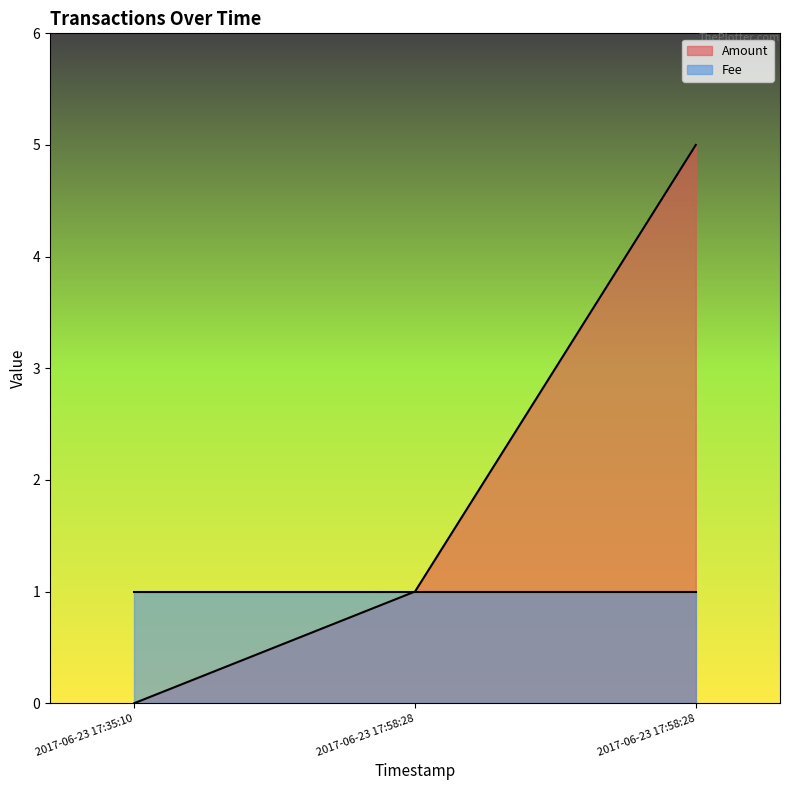

Count the number of categories in the chart.

3